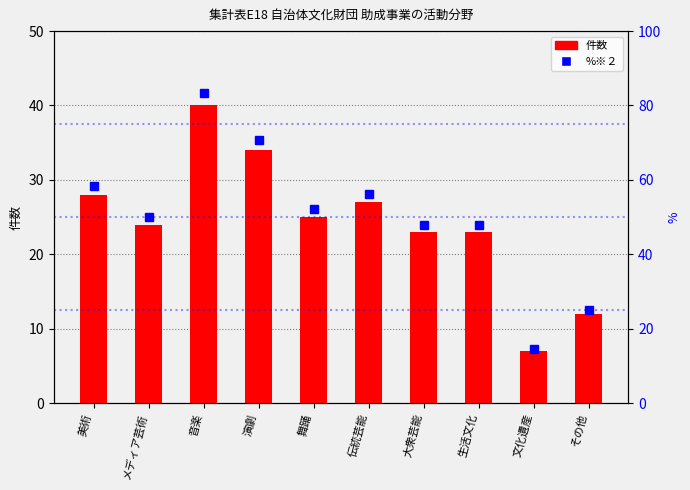

The %※２ series shows 77.0 at 舞踊. True or false?

False